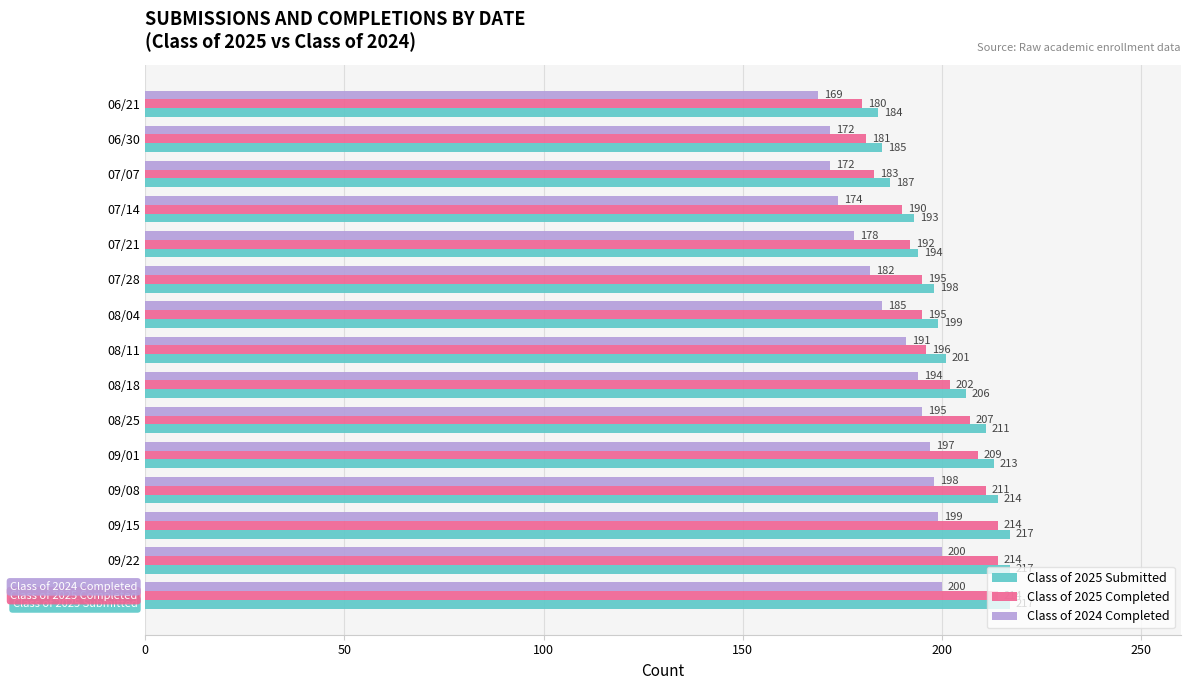

At 08/25, list the series in order from largest to smallest.

Class of 2025 Submitted, Class of 2025 Completed, Class of 2024 Completed